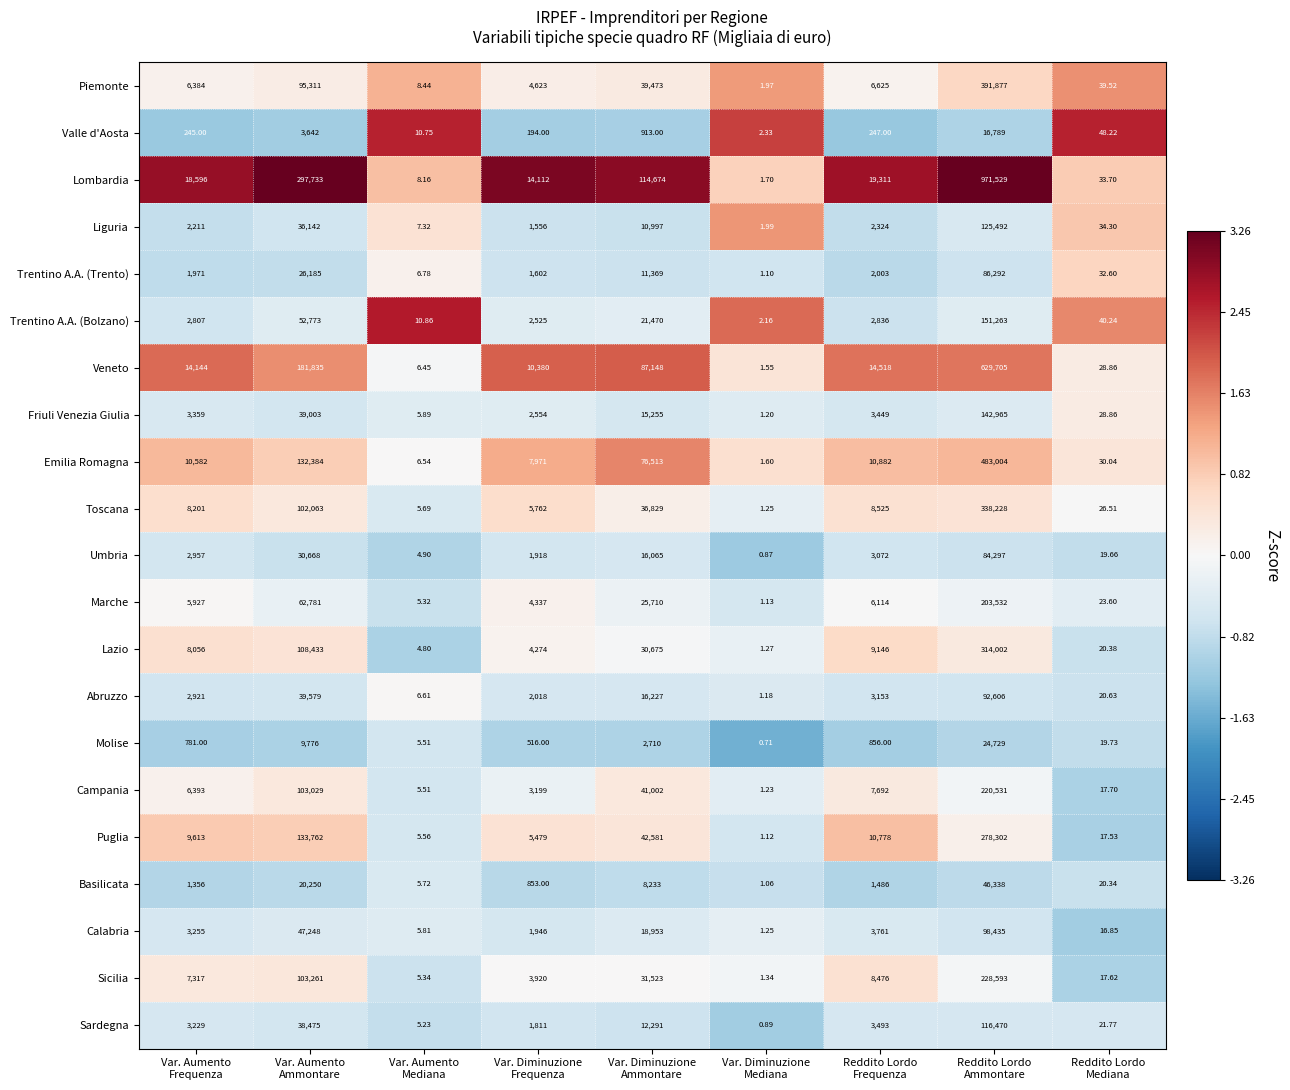

Rank the series at Var. Aumento
Ammontare from highest to lowest value.

Lombardia, Veneto, Puglia, Emilia Romagna, Lazio, Sicilia, Campania, Toscana, Piemonte, Marche, Trentino A.A. (Bolzano), Calabria, Abruzzo, Friuli Venezia Giulia, Sardegna, Liguria, Umbria, Trentino A.A. (Trento), Basilicata, Molise, Valle d'Aosta